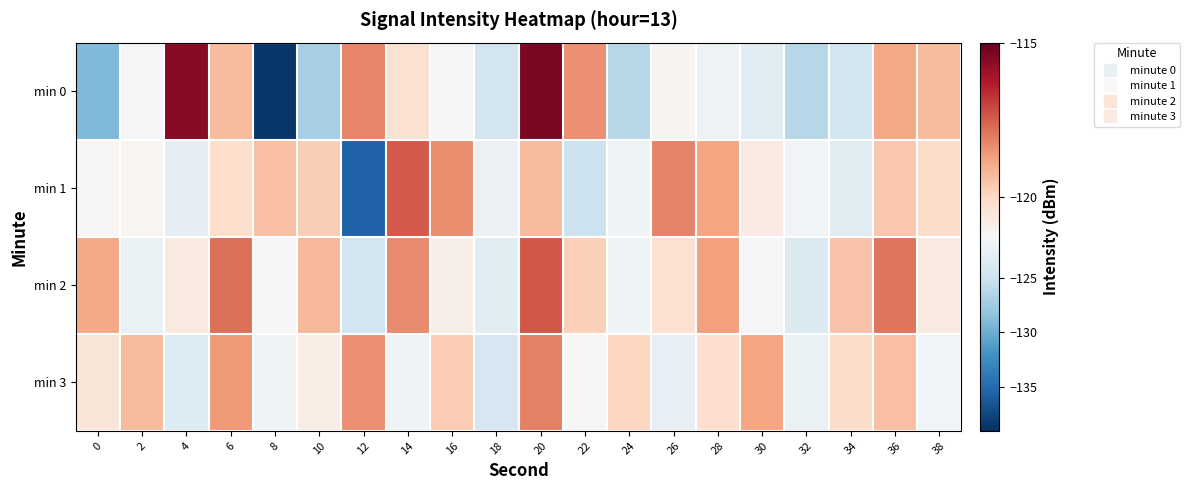

What is the difference between the highest and lowest values at 6?

2.4